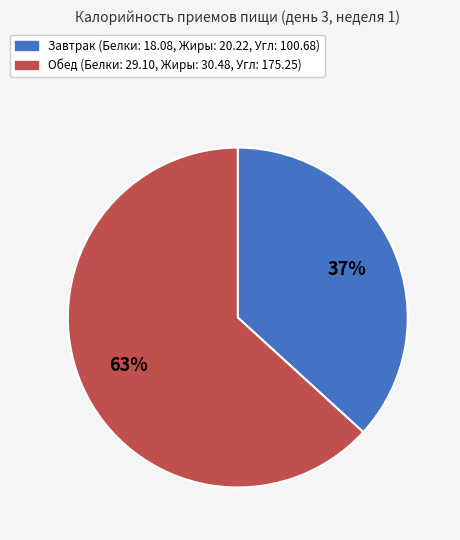

How many slices are in this pie chart?

2